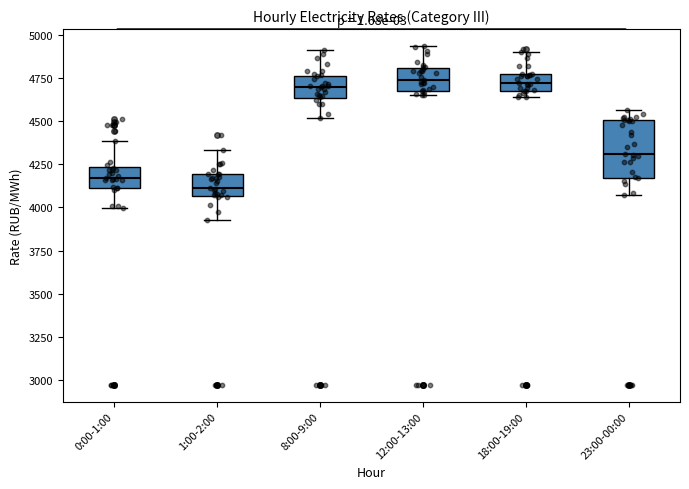

Reading left to right, transcribe this box plot: for each box, give where its median line is, the range the box spans, and where its two whiskers end, as read against the y-axis. The values are not printed on the chart, so give them approximately, as read against the axis.

0:00-1:00: median 4150, box 4100 to 4250, whiskers 4000 to 4400
1:00-2:00: median 4100, box 4050 to 4200, whiskers 3900 to 4350
8:00-9:00: median 4700, box 4650 to 4750, whiskers 4500 to 4900
12:00-13:00: median 4750, box 4700 to 4800, whiskers 4650 to 4950
18:00-19:00: median 4700, box 4650 to 4750, whiskers 4650 (just below the box's lower edge) to 4900
23:00-00:00: median 4300, box 4150 to 4500, whiskers 4050 to 4550